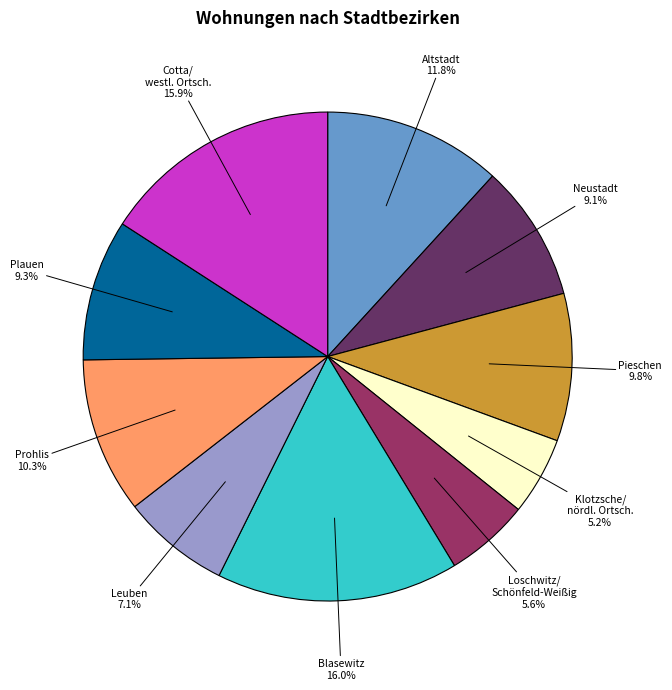

How many slices are in this pie chart?

10